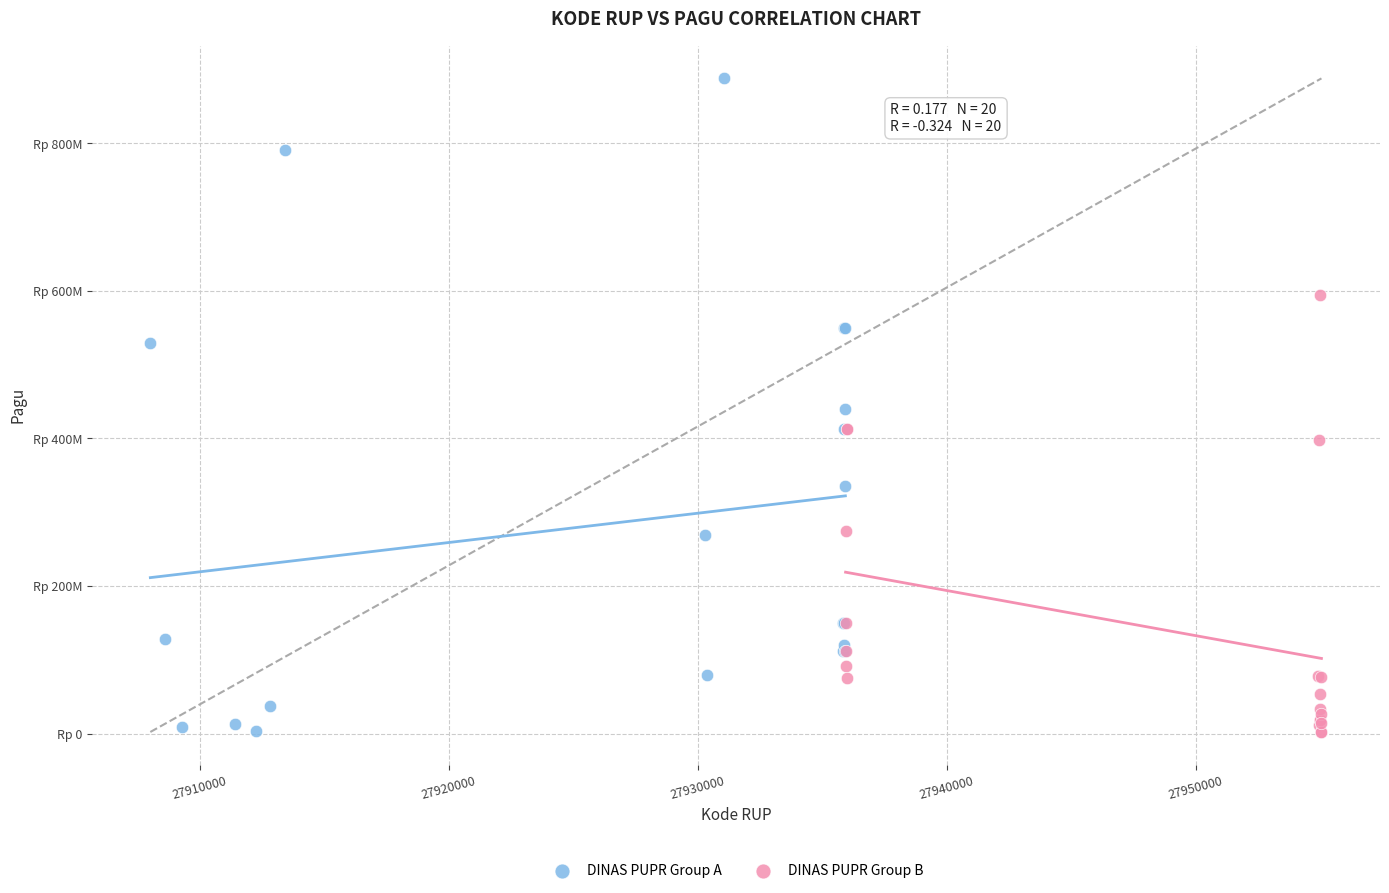

Which series has the largest Y range (max minus min)?

DINAS PUPR Group A